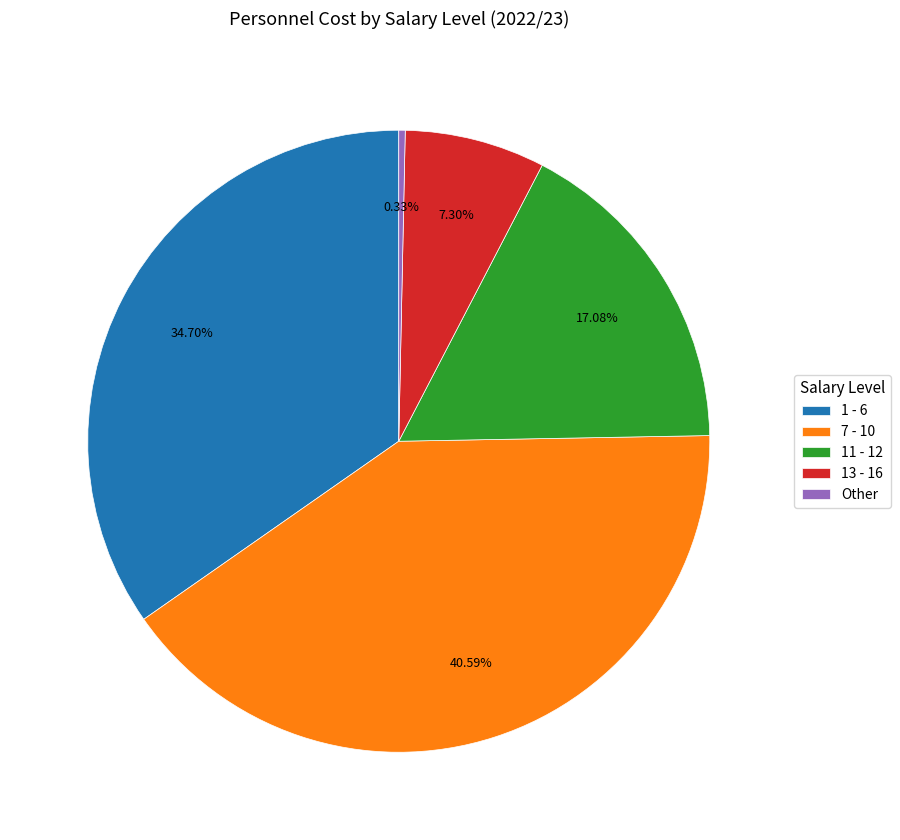

How many segments does this pie chart have?

5